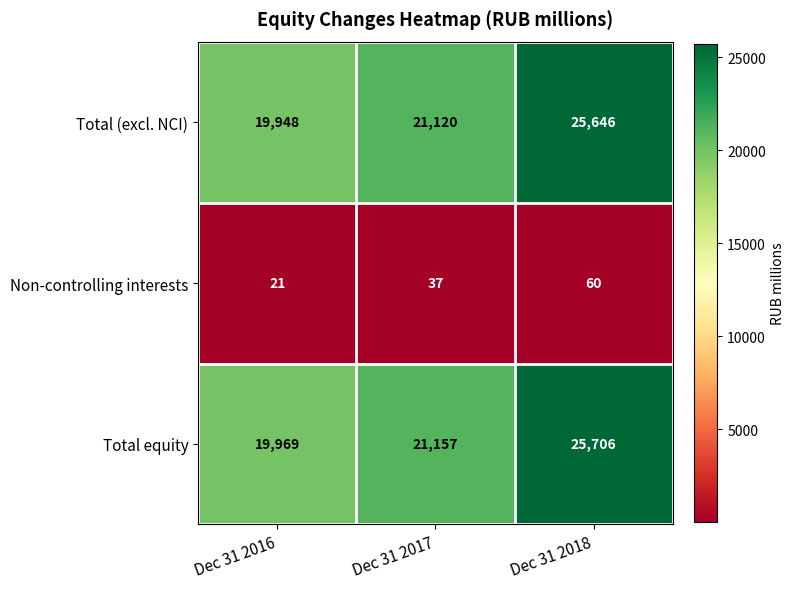

Which category has the lowest value in the Non-controlling interests series?

Dec 31 2016